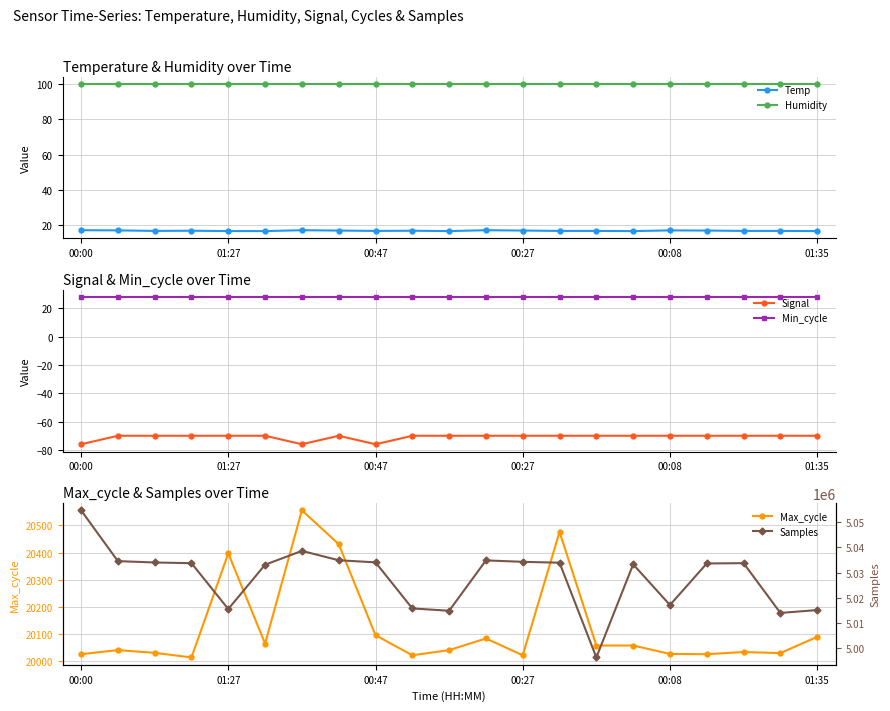

Which label corresponds to the largest value in the chart?

00:00